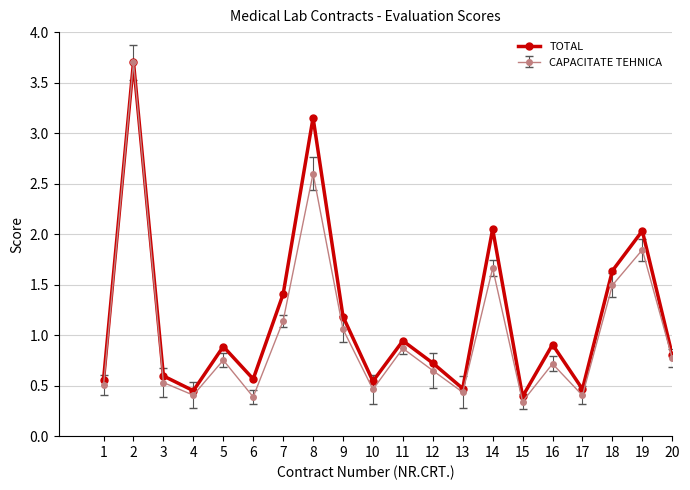

True or false: TOTAL has more than 0 points higher than both neighbors.

True